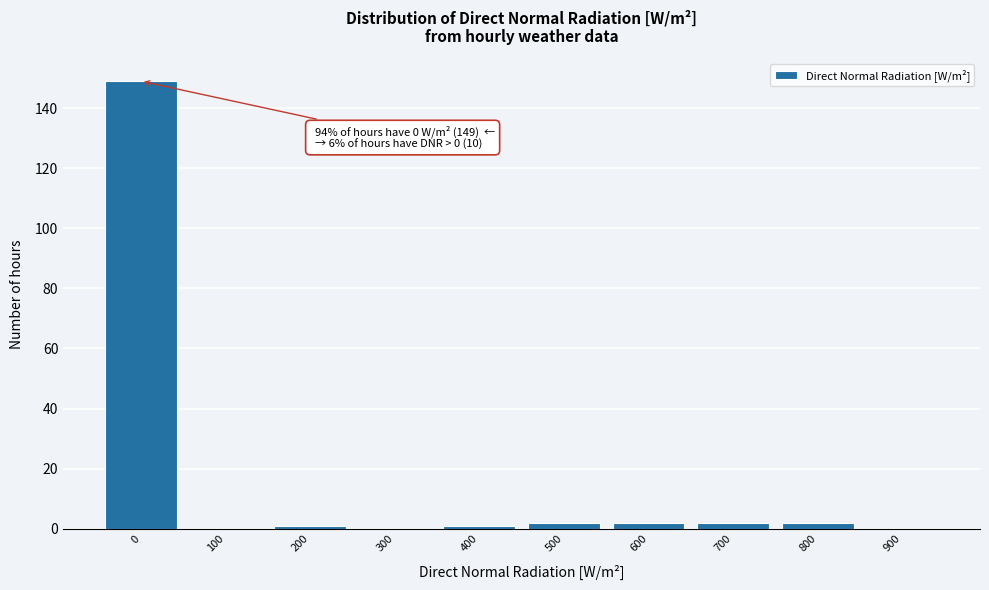

Reading left to right, transcribe all the data shown in this chart.

0=149	100=0	200=1	300=0	400=1	500=2	600=2	700=2	800=2	900=0